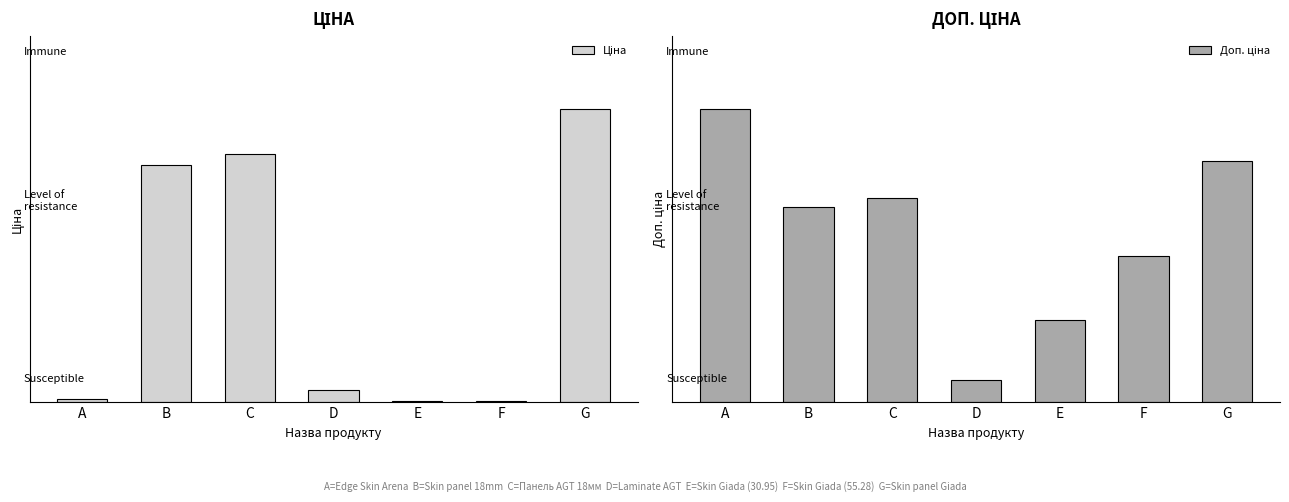

Reading right to left, what are all the values shown in this chart?

Ціна: 9092.0	55.3	30.9	382.9	7688.0	7360.2	110.5
Доп. ціна: 9092.0	5528.0	3095.0	840.0	7688.0	7360.2	11055.0